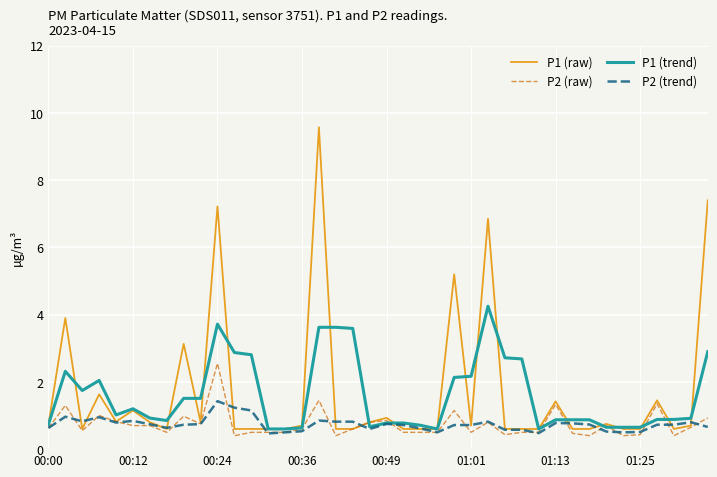

What is the maximum value shown in the chart?

9.6